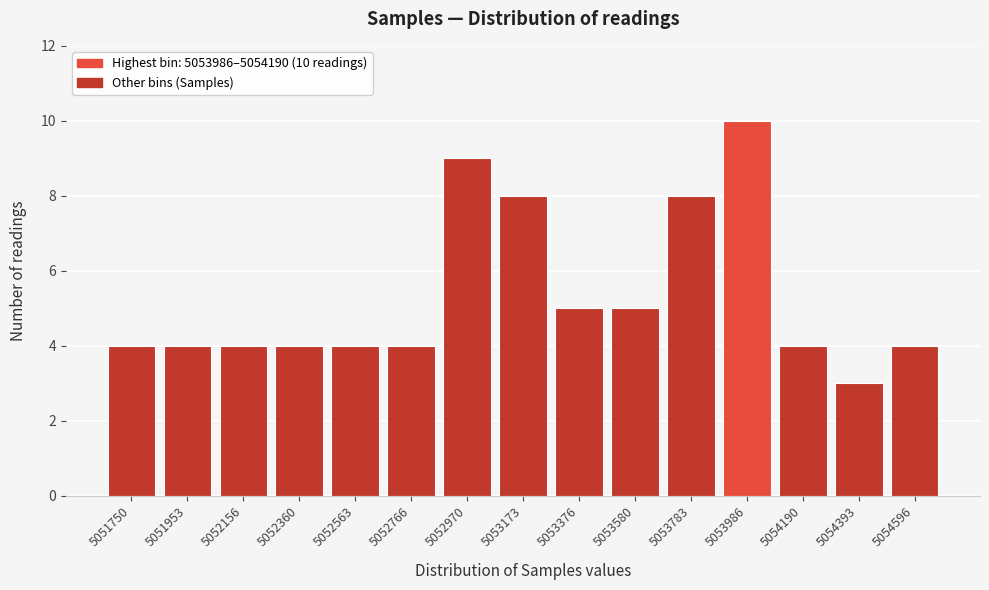

Reading left to right, extract all data points from this chart.

5051750=4	5051953=4	5052156=4	5052360=4	5052563=4	5052766=4	5052970=9	5053173=8	5053376=5	5053580=5	5053783=8	5053986=10	5054190=4	5054393=3	5054596=4